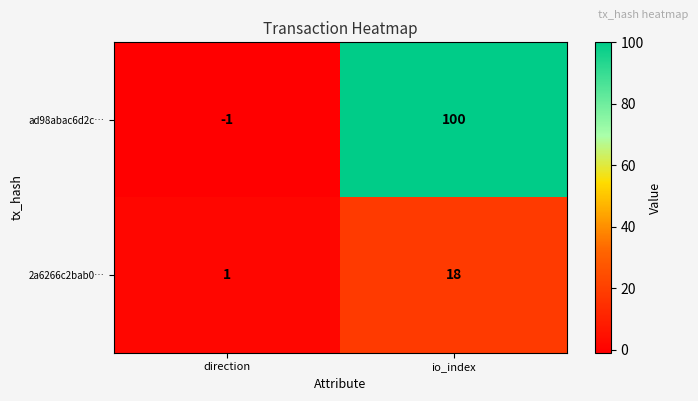

Reading right to left, transcribe all the data shown in this chart.

ad98abac6d2c…: io_index=100	direction=-1
2a6266c2bab0…: io_index=18	direction=1